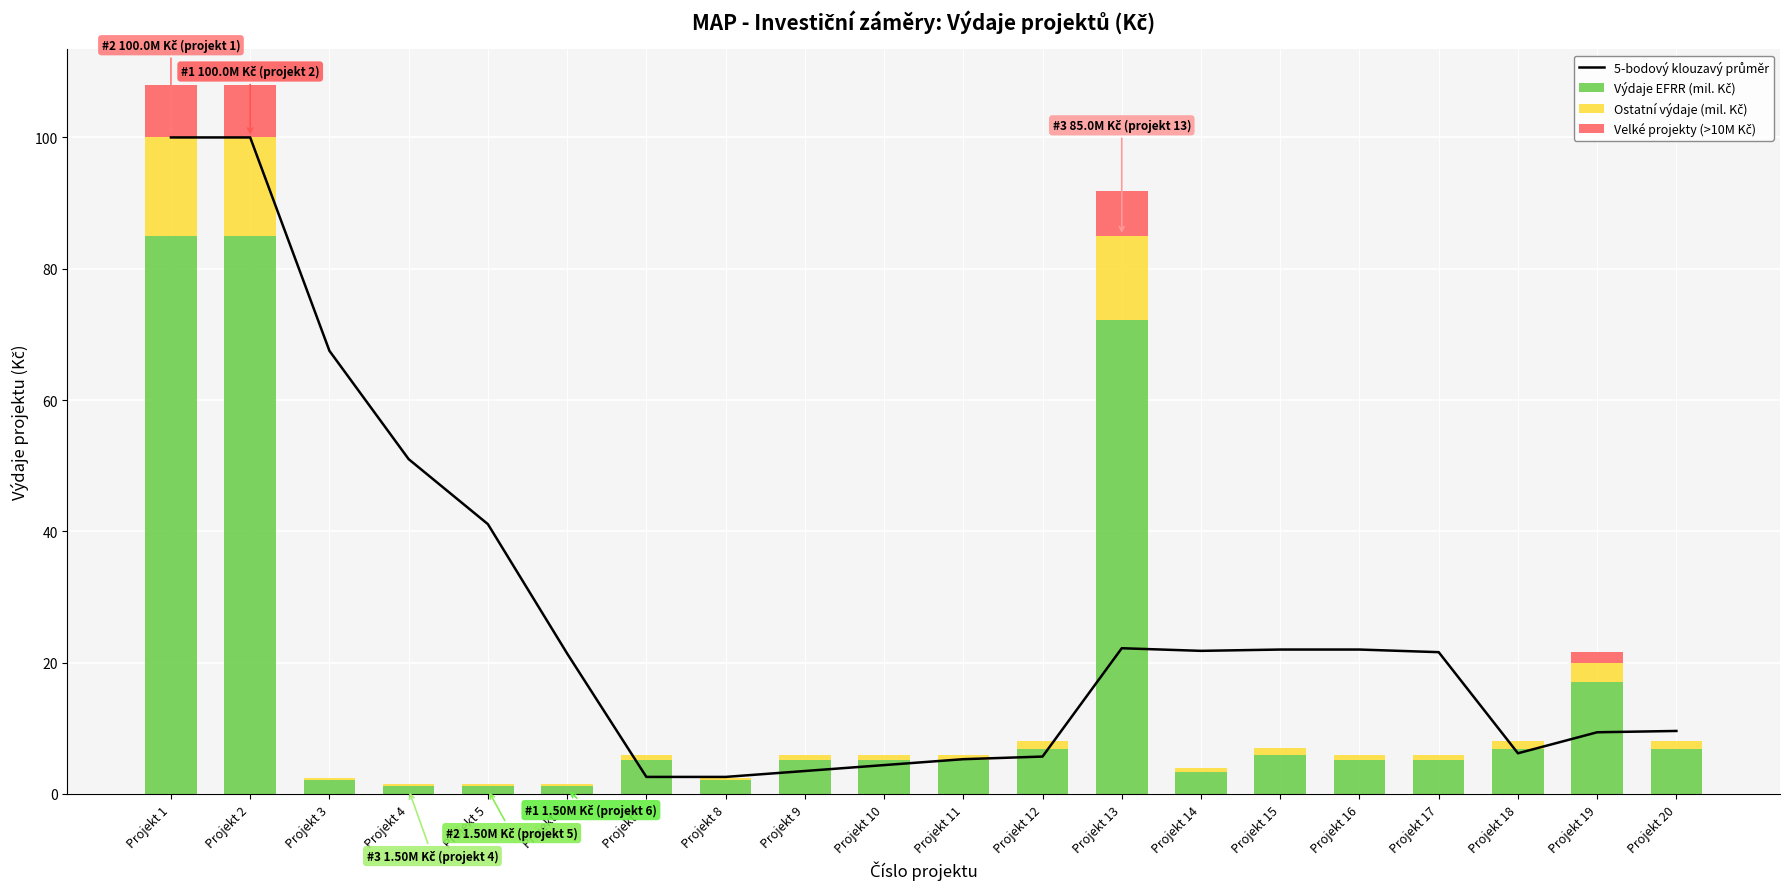

List the labels in order of Ostatní výdaje (mil. Kč) value, smallest first.

Projekt 4, Projekt 5, Projekt 6, Projekt 3, Projekt 8, Projekt 14, Projekt 7, Projekt 9, Projekt 10, Projekt 11, Projekt 16, Projekt 17, Projekt 15, Projekt 12, Projekt 18, Projekt 20, Projekt 19, Projekt 13, Projekt 1, Projekt 2